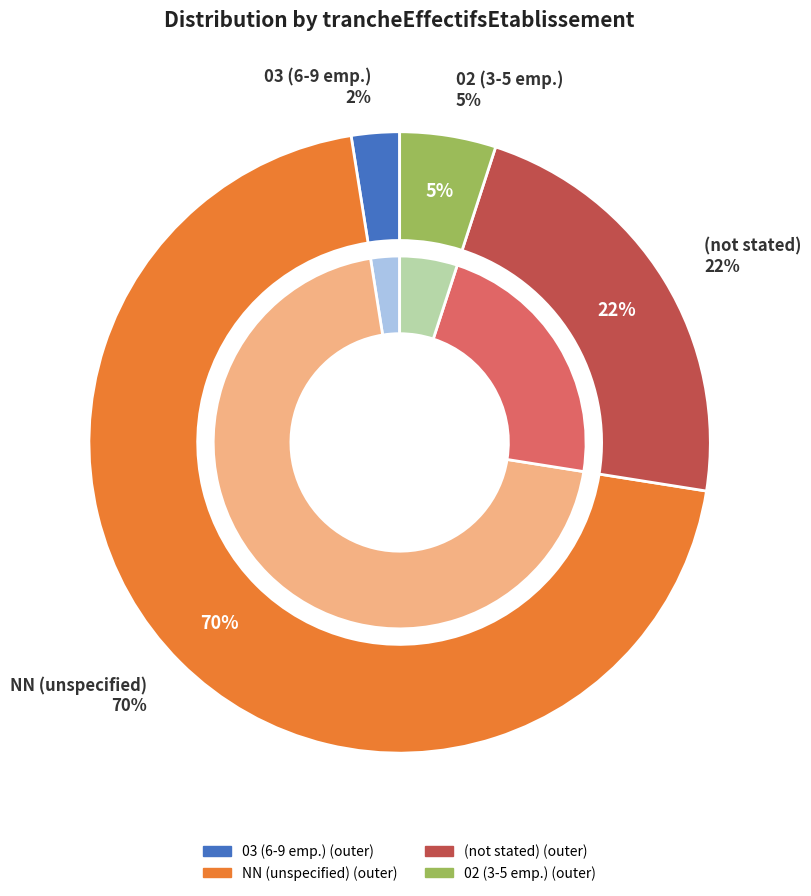

Between 22 and NN, which is larger?

NN